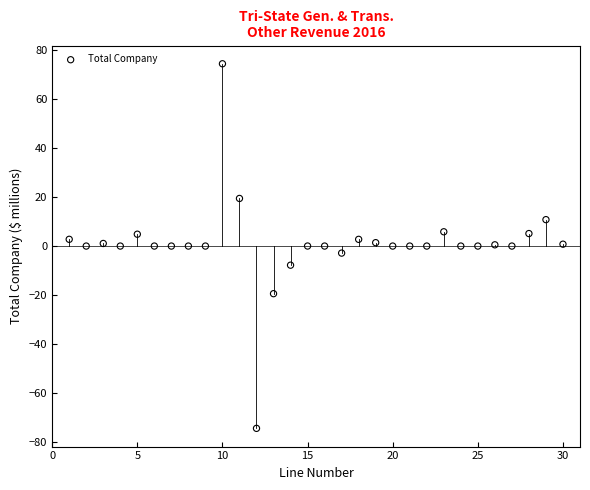

What is the range of Y values (max minus min)?

149.1